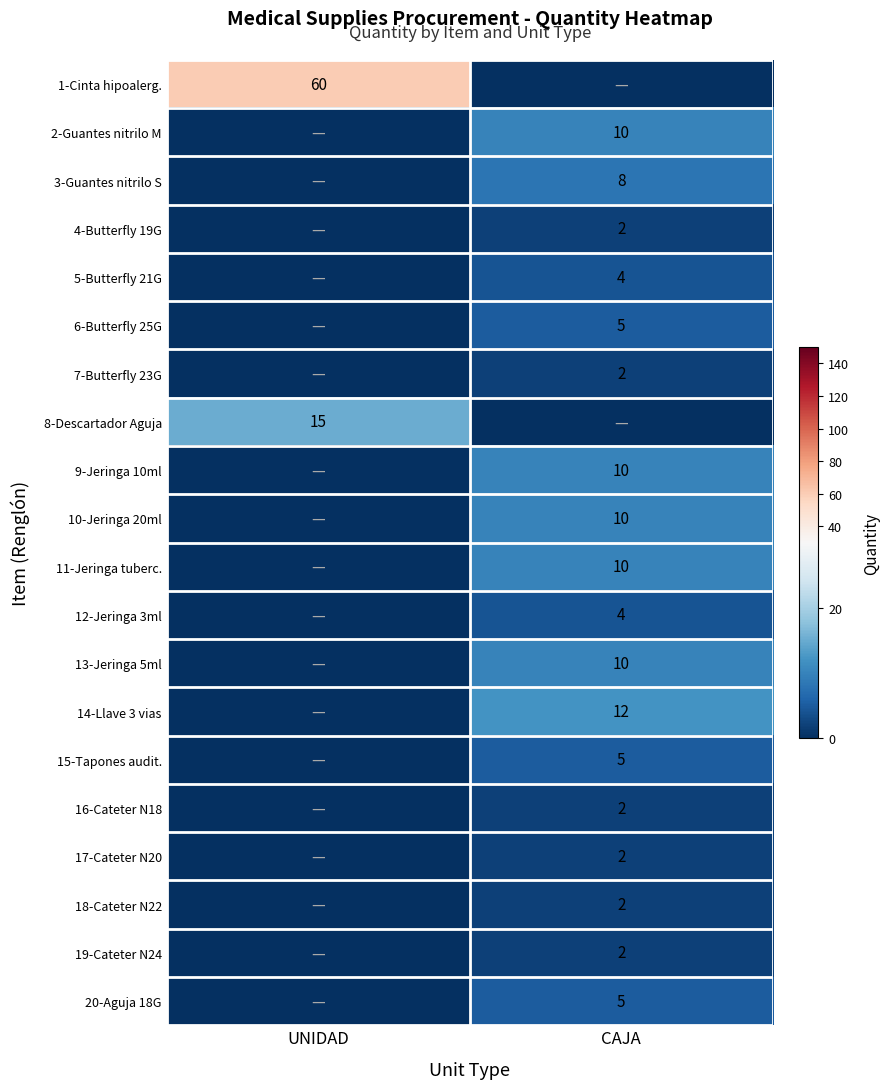

Is it true that 20-Aguja 18G equals 5 at CAJA?

True